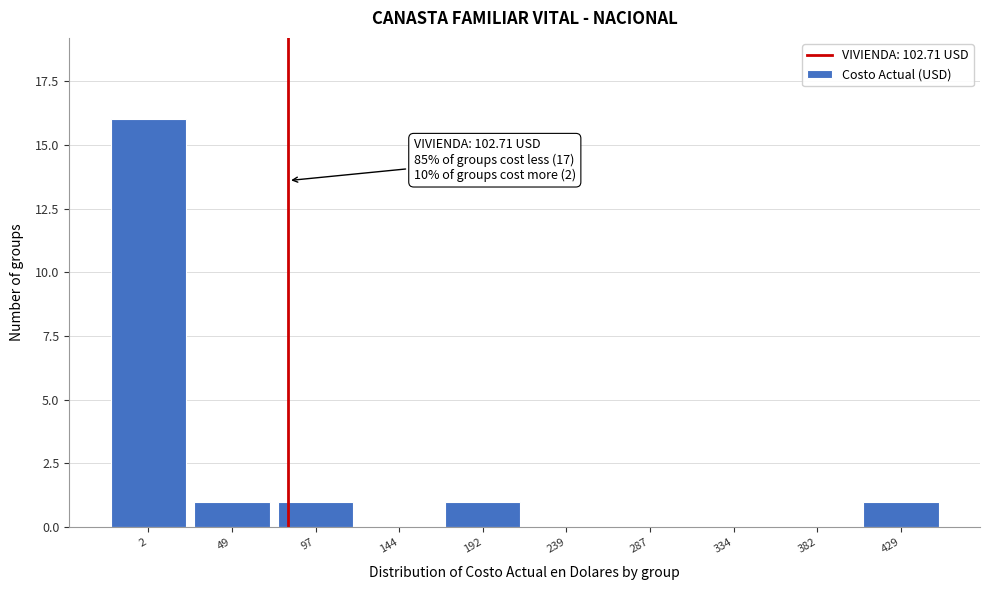

Reading right to left, transcribe all the data shown in this chart.

429=1	382=0	334=0	287=0	239=0	192=1	144=0	97=1	49=1	2=16